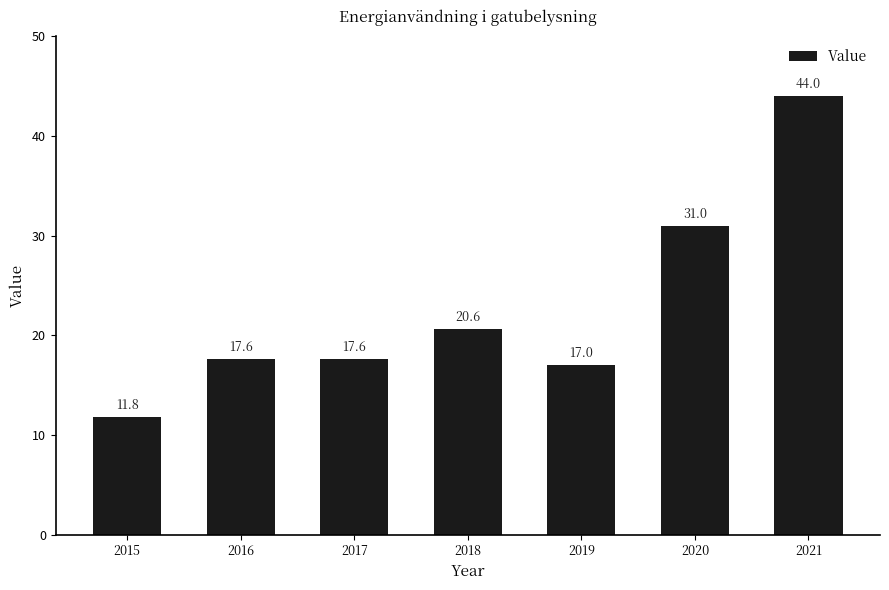

At which label does the data first exceed 17?

2016